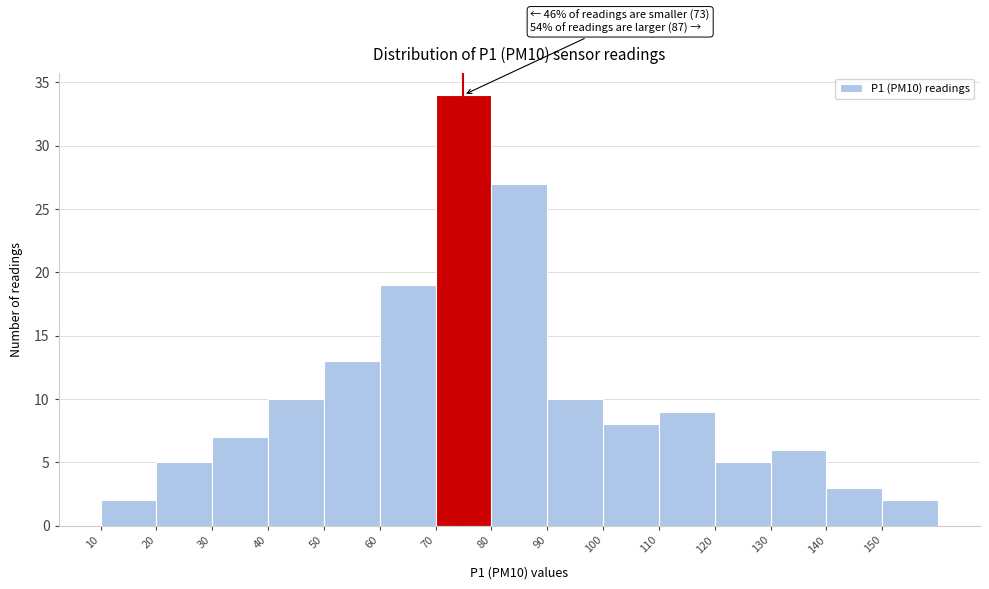

Over which range of the x-axis is the bar tallest?

70 to 80